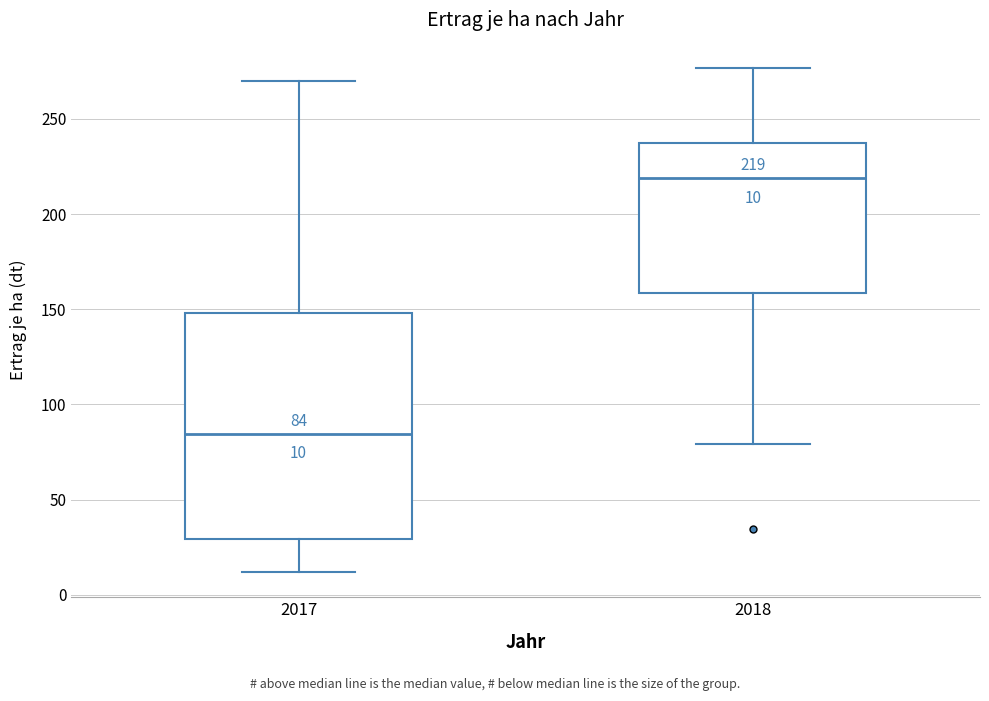

Comparing the boxes themselves (not the whiskers), which one is the tallest?

2017